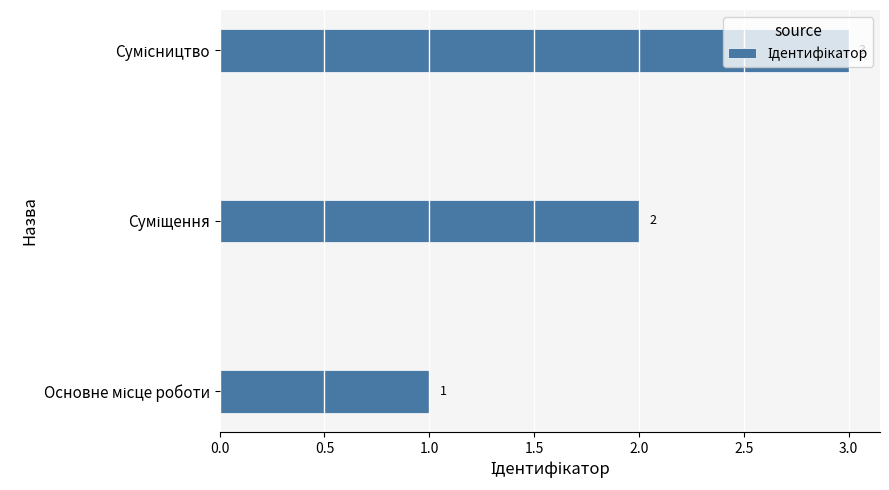

What is the greatest value displayed?

3